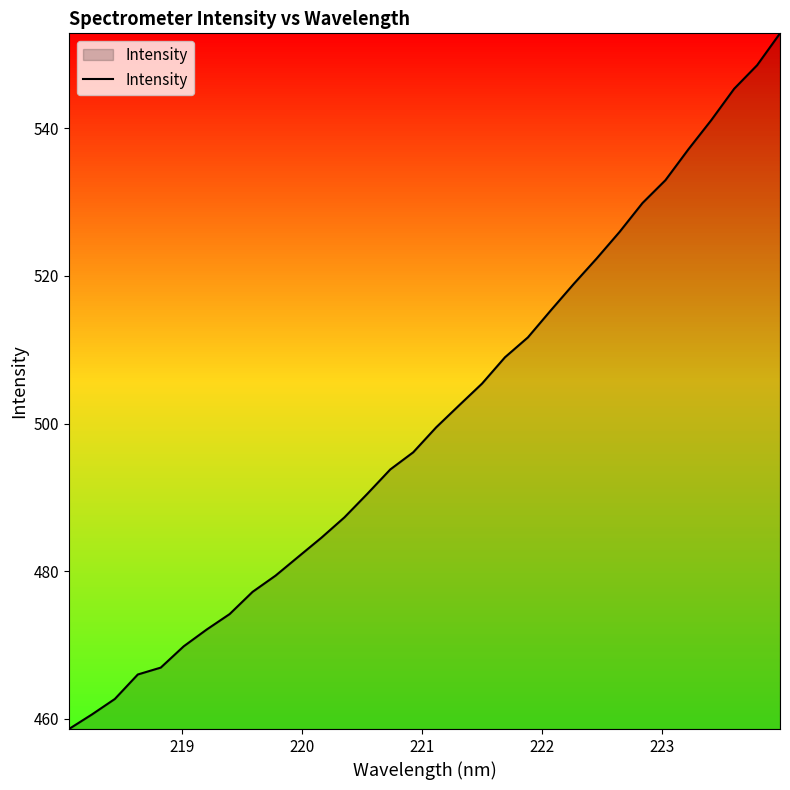

What is the difference between the maximum and minimum values?

94.2